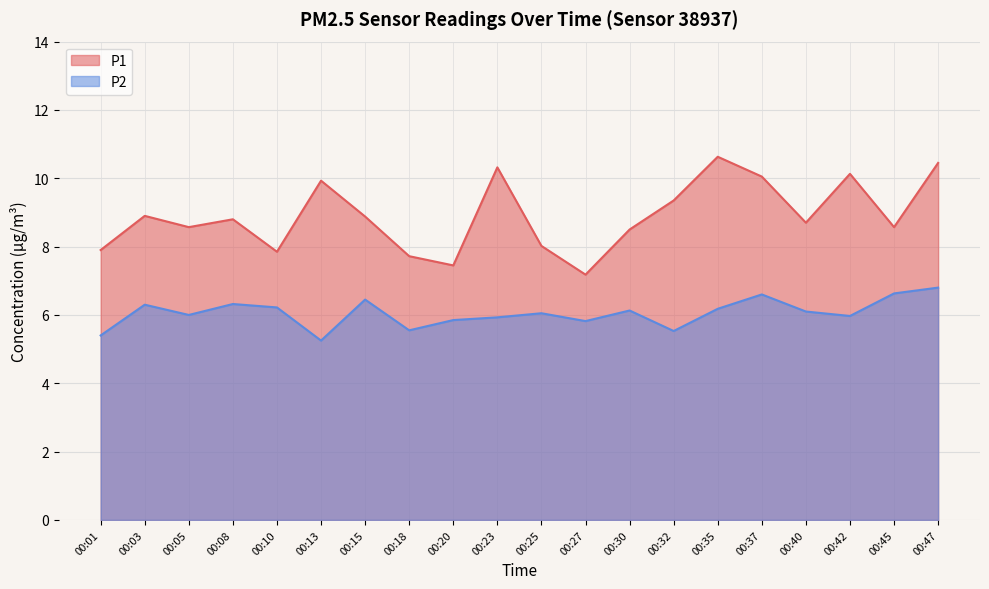

At which category does P1 reach its first local peak?

00:03